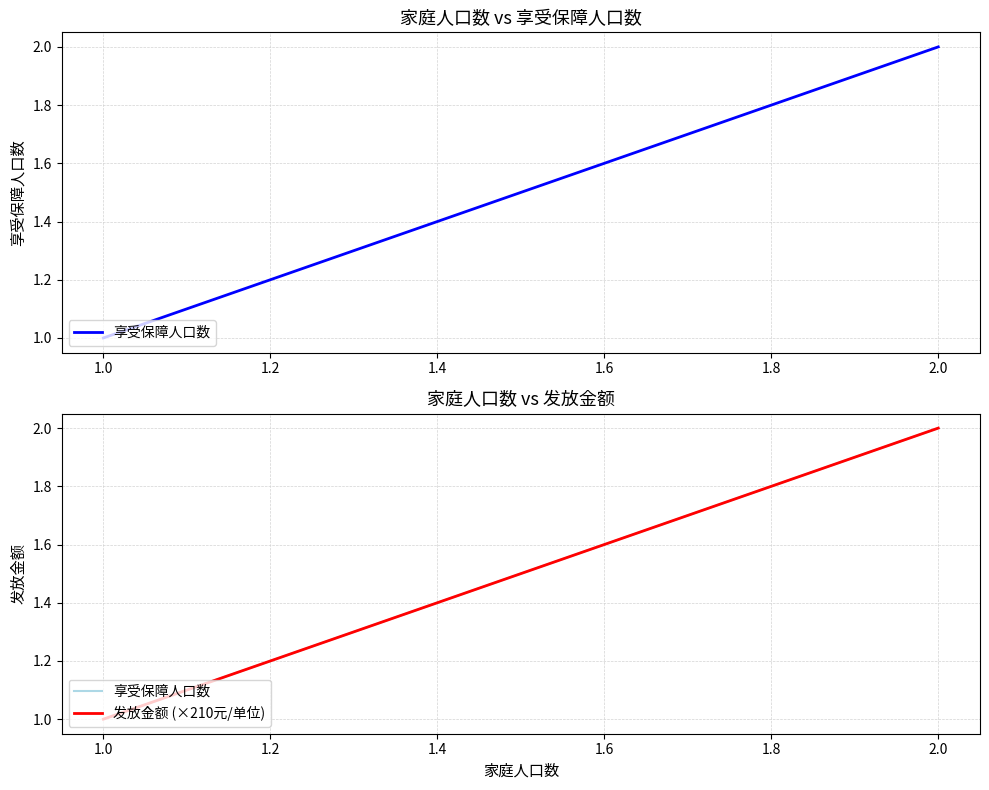

What is the sum of all 发放金额 (×210元/单位) values?

3